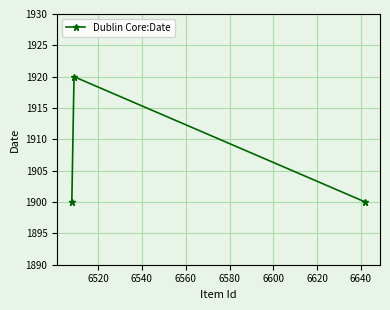

Reading left to right, list all the values displayed in this chart.

1900	1920	1900